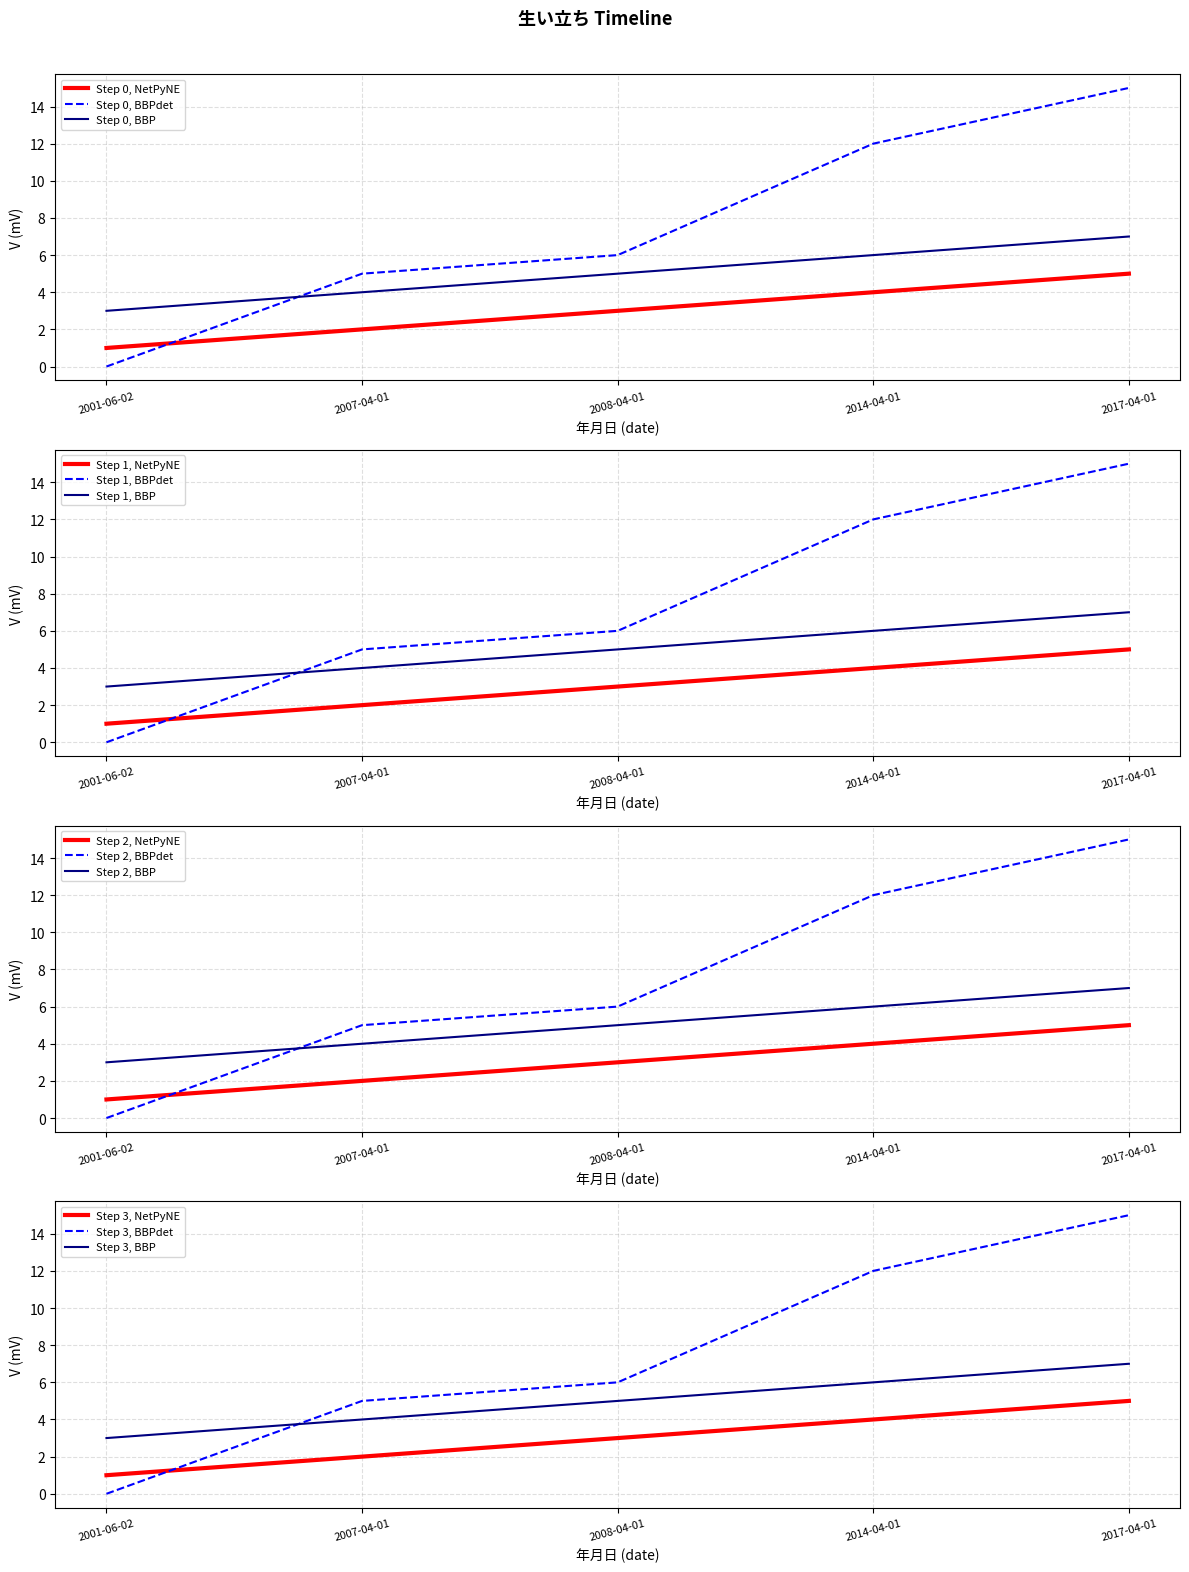

How many data points in 年齢 are less than 6?

2